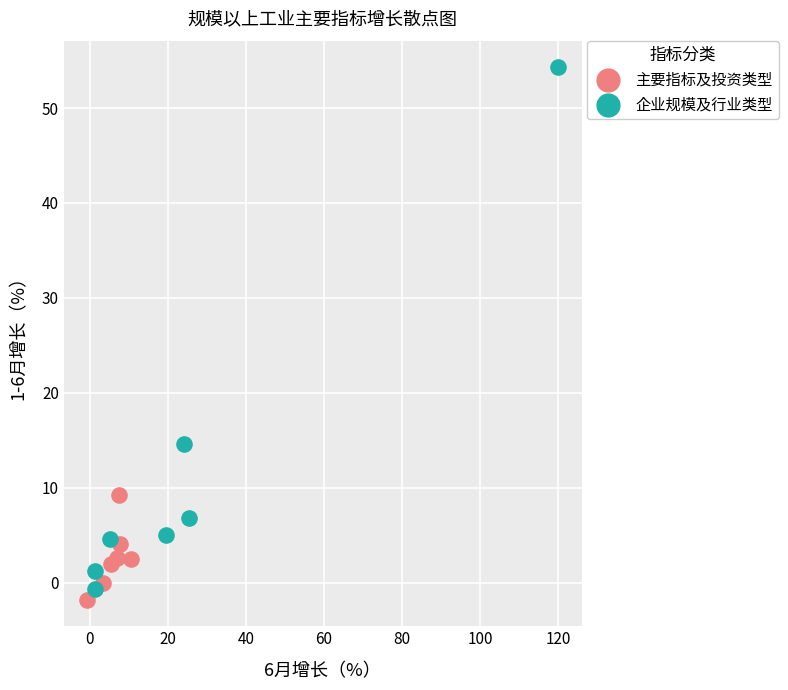

Which series has the widest spread of Y values?

企业规模及行业类型